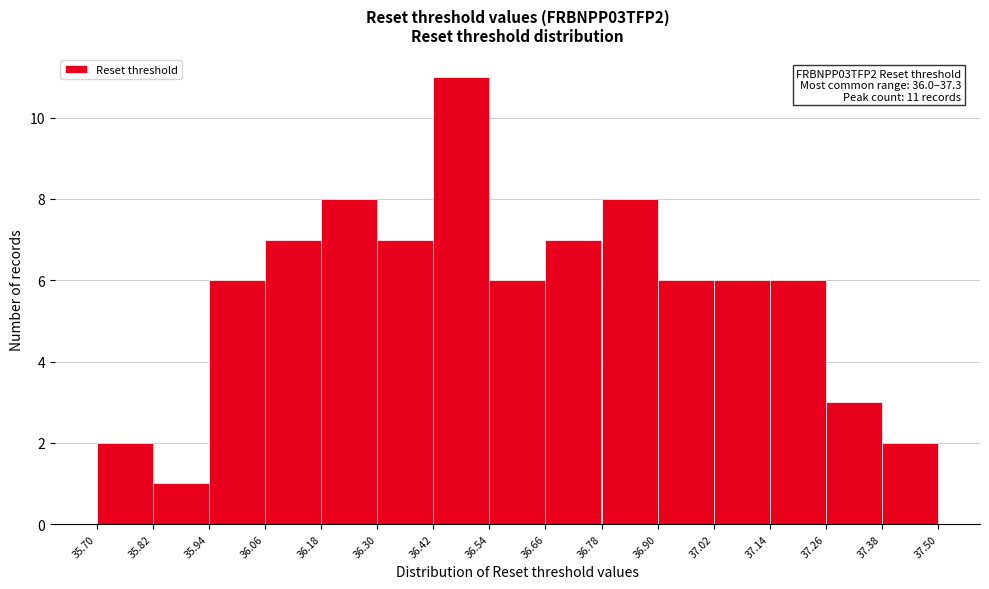

Which range on the x-axis has the tallest bar?

36.42 to 36.54